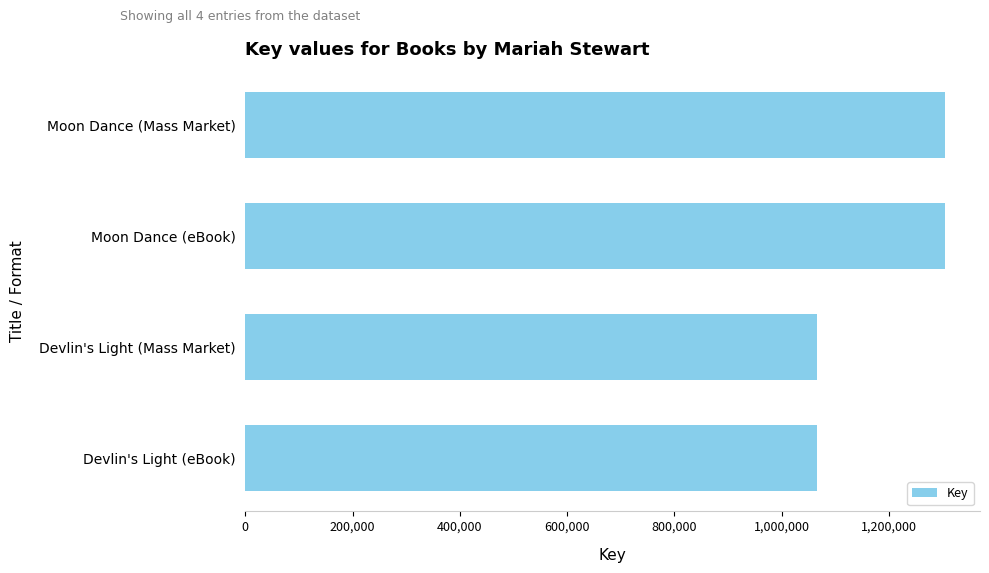

What is the greatest value displayed?

1304527